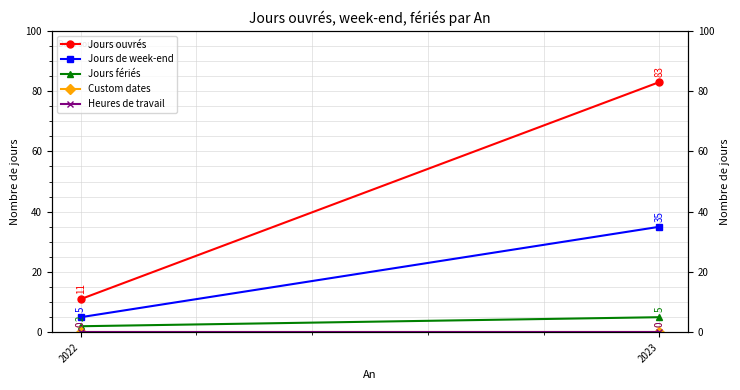

What is the difference between the maximum and minimum values in the Jours de week-end series?

30